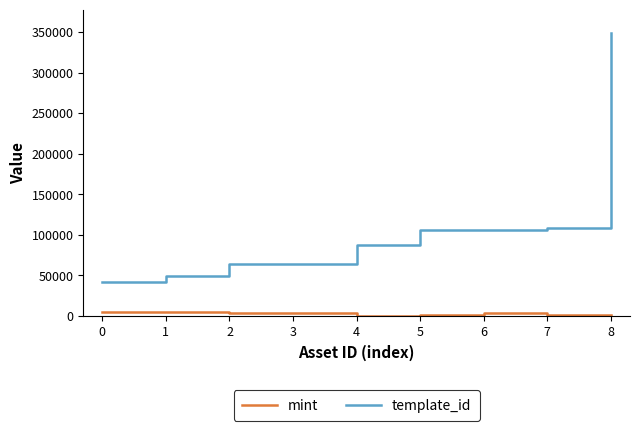

What is the difference between the second highest and second lowest values in the mint series?

4172